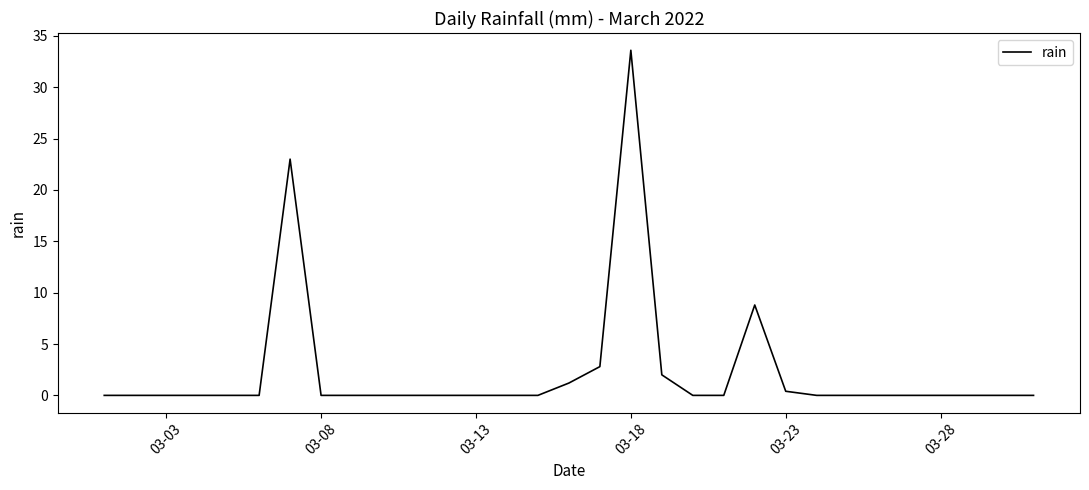

What is the difference between the maximum and minimum values?

33.6